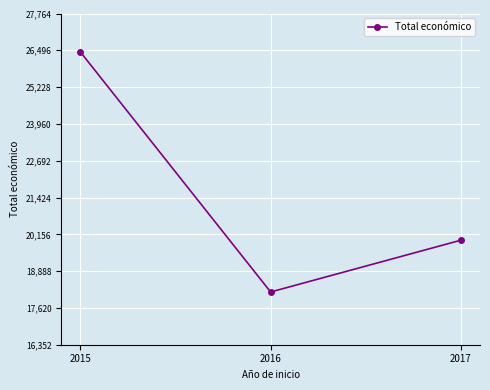

What is the approximate value at 2017?

19954